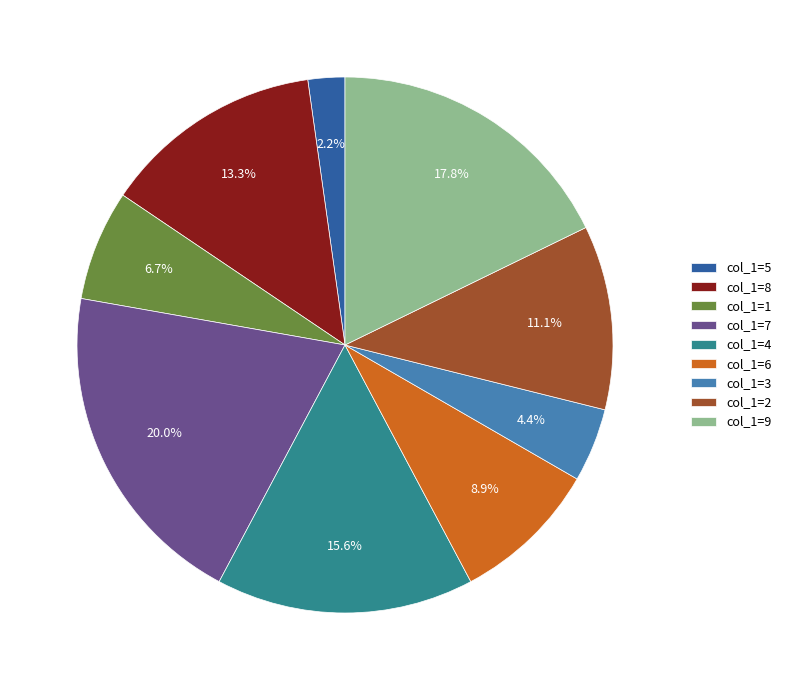

Is there any slice that represents more than half of the pie?

No